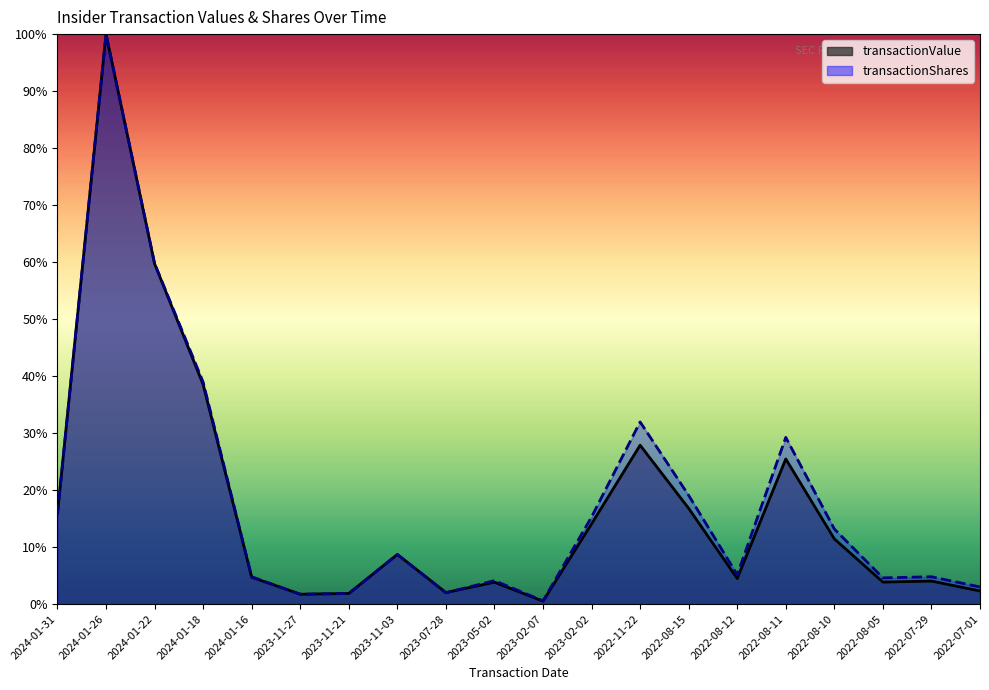

What is the label of the 20th point from the right?

2024-01-31